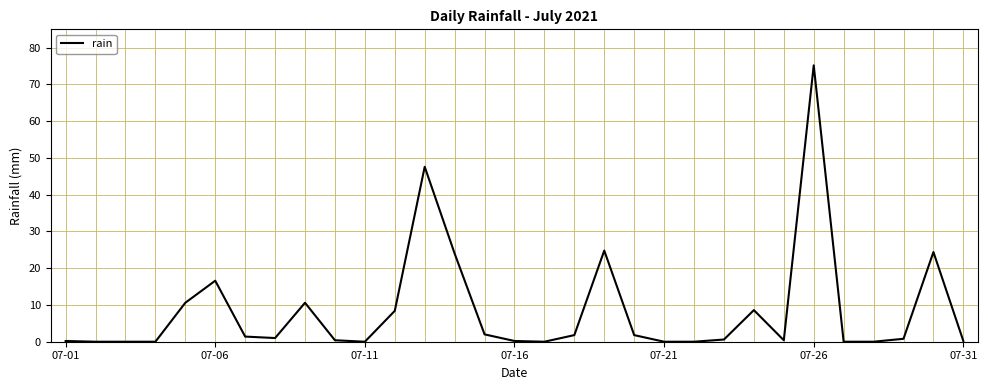

What is the greatest value displayed?

75.2